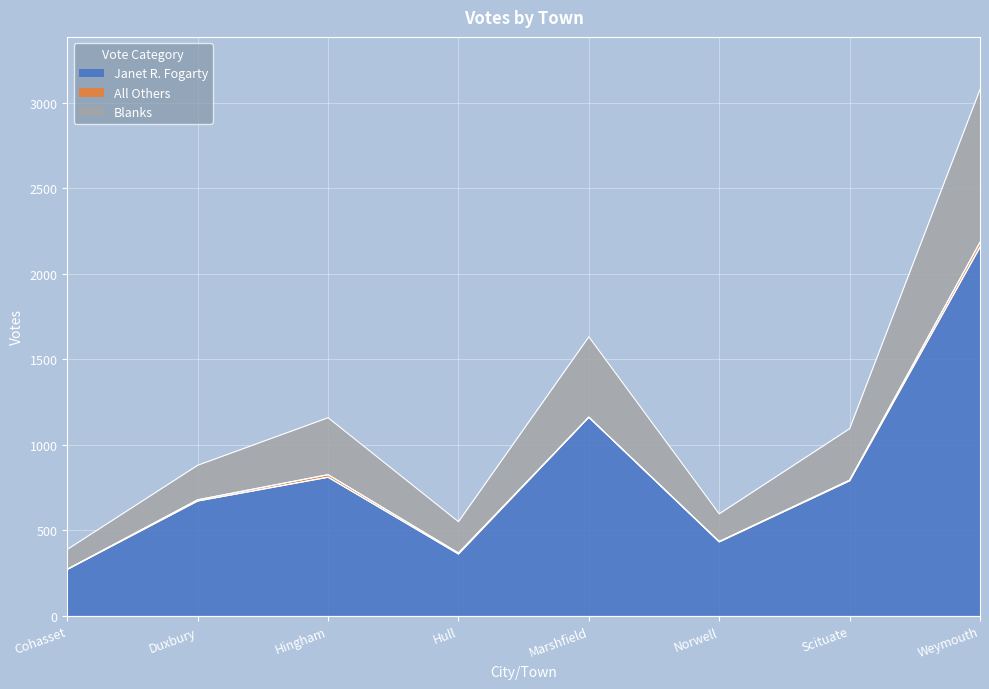

What is the maximum value shown in the chart?

3078